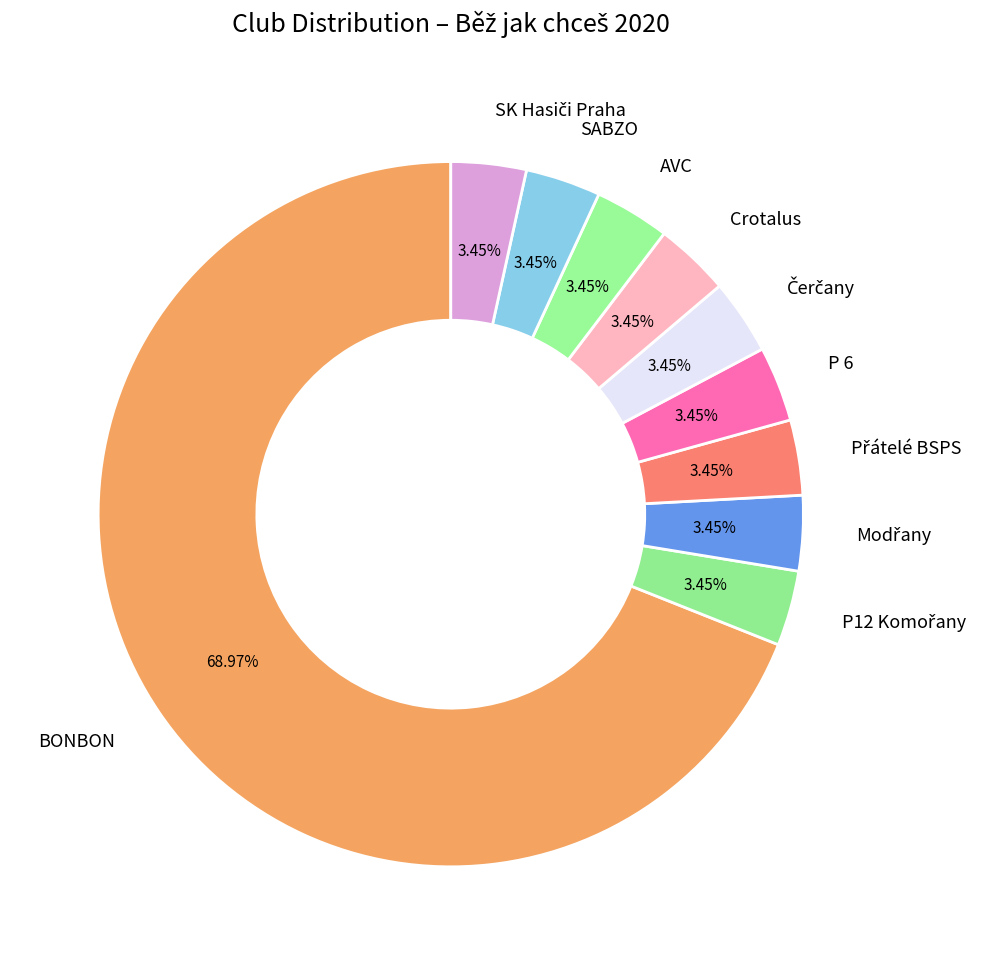

Which category has the biggest portion of the pie?

BONBON